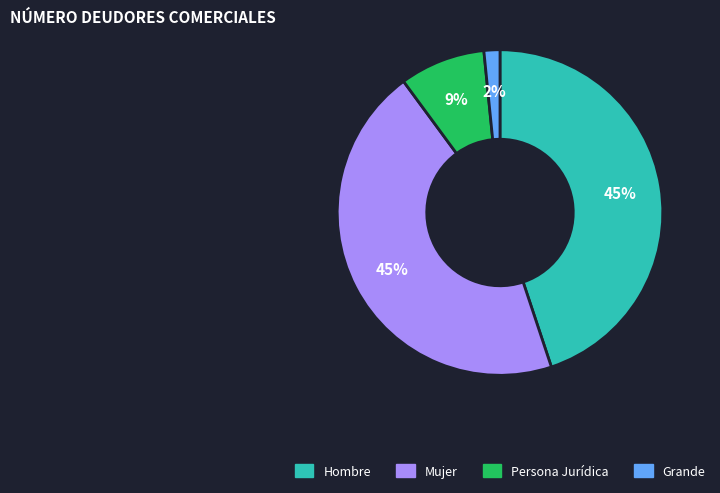

Which slice is the smallest?

Grande